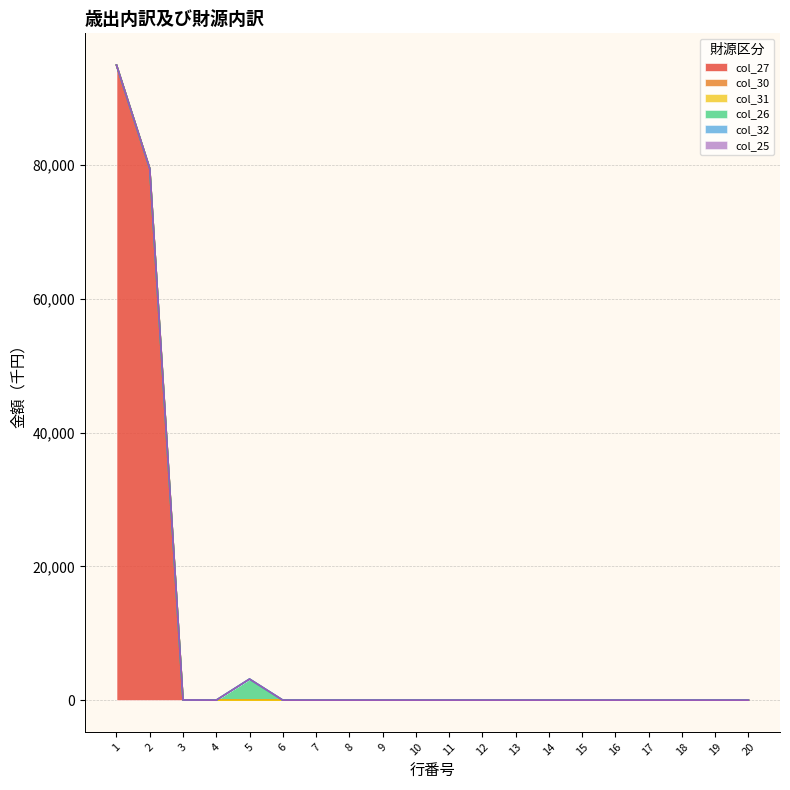

At which category does the chart reach its peak across all series?

1